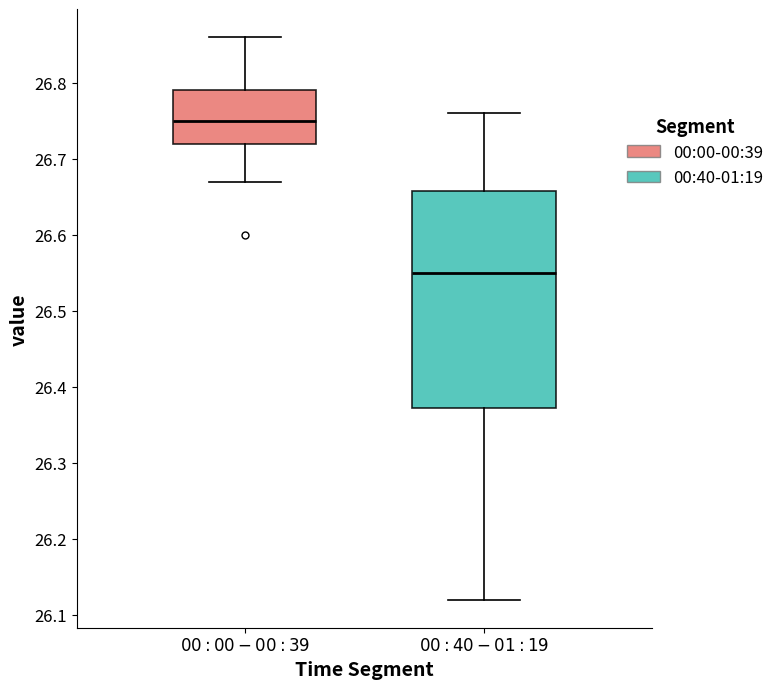

Where is the lower edge of the box for $\it{00:00-00:39}$ on the y-axis? The values are not printed on the chart, so give them approximately, as read against the axis.

26.72